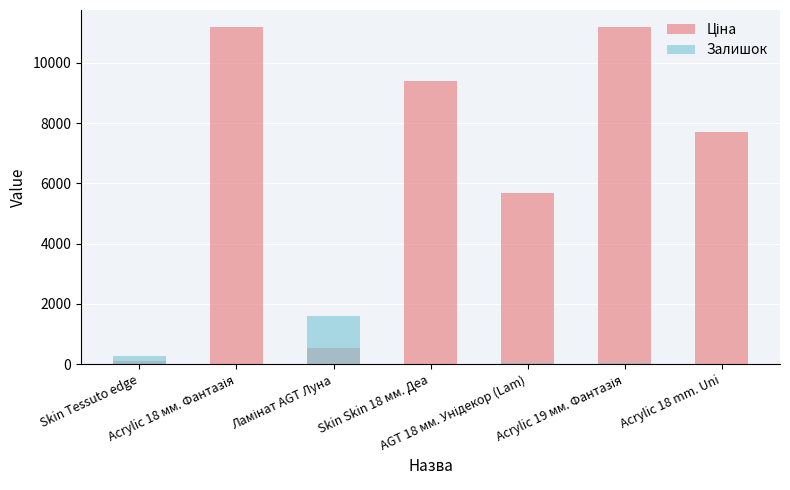

Reading right to left, list all the values displayed in this chart.

Ціна: 7693.1	11188.2	5673.8	9384.0	539.0	11188.2	114.1
Залишок: 11.0	33.0	42.0	17.0	1591.0	17.0	289.0